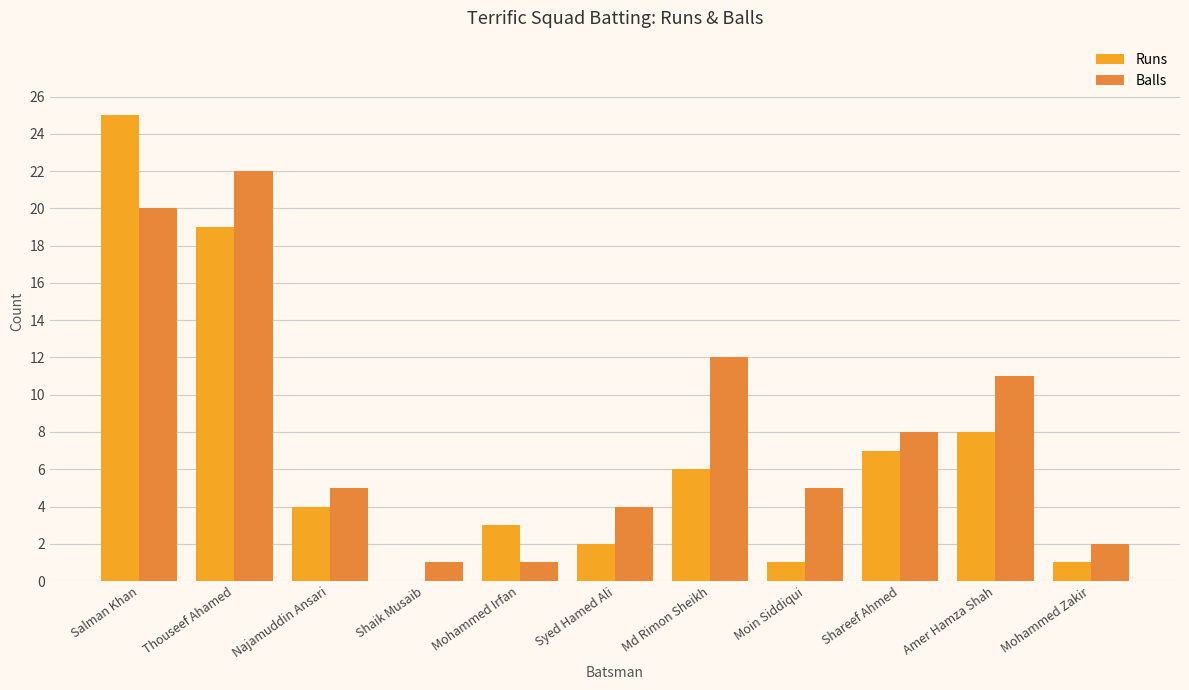

At which category is the sum across all series the highest?

Salman Khan